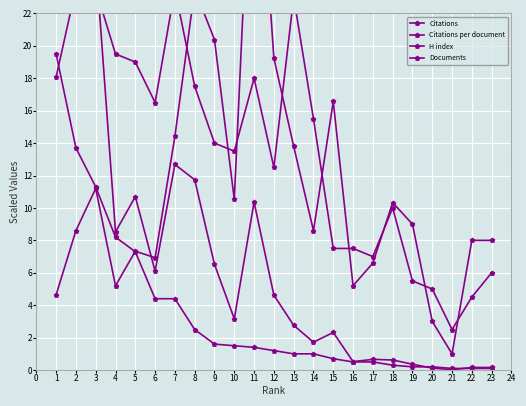

What are all the series names shown in the legend?

Citations, Citations per document, H index, Documents